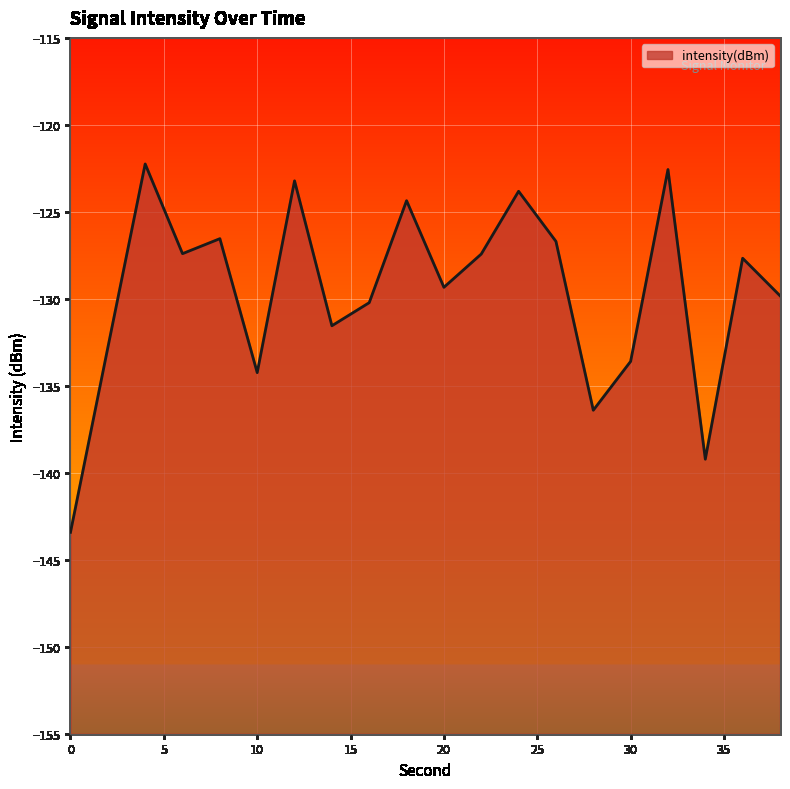

At which category does the data reach its first local peak?

4